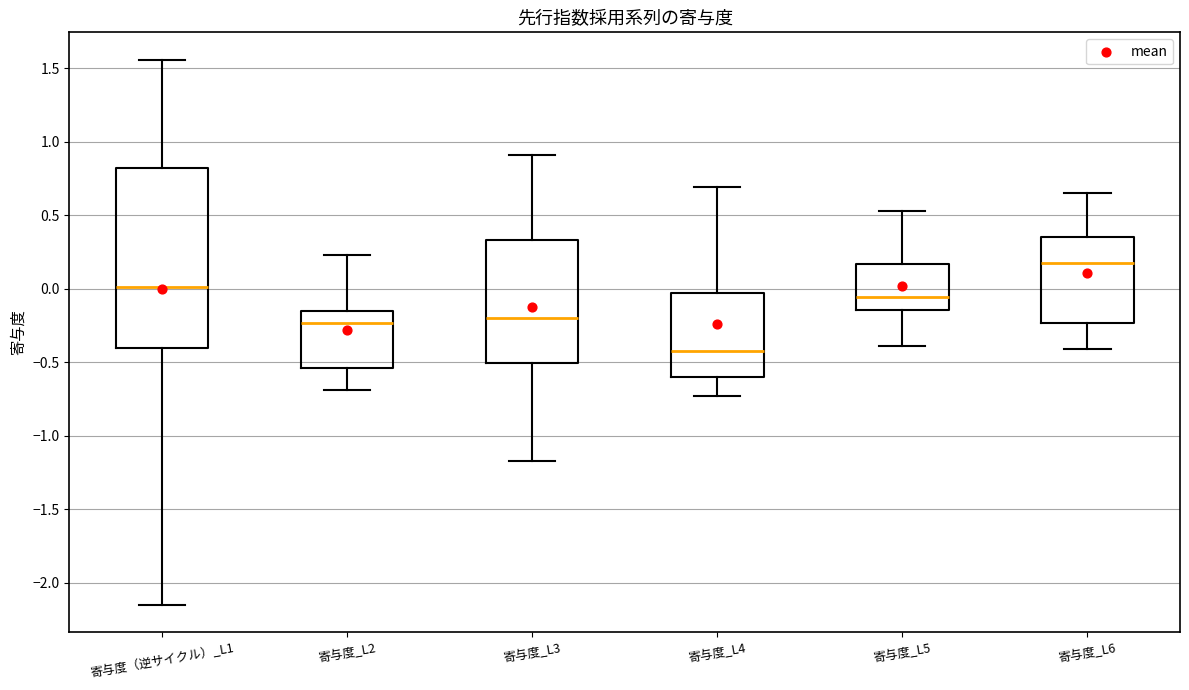

Which box's median line is the highest?

寄与度_L6